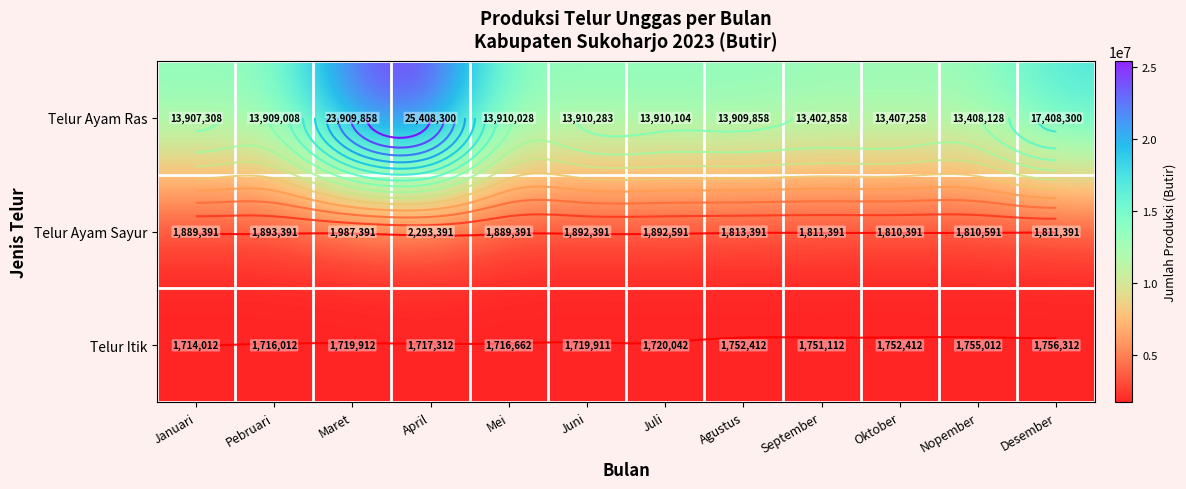

Read the Telur Itik value at Juni.

1719911